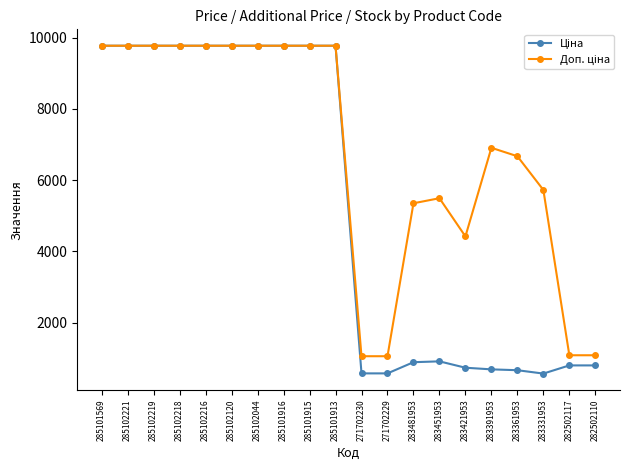

What is the label of the 15th point from the left?

283421953